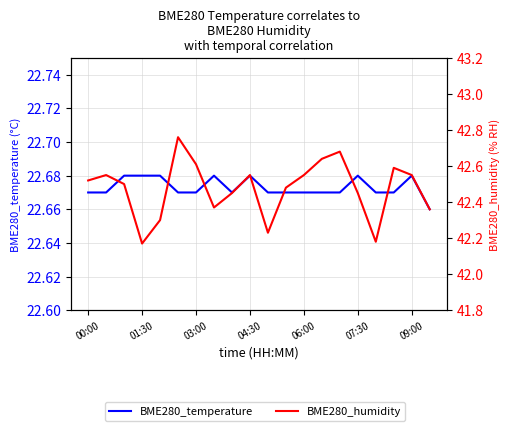

What is the greatest value displayed?

42.8